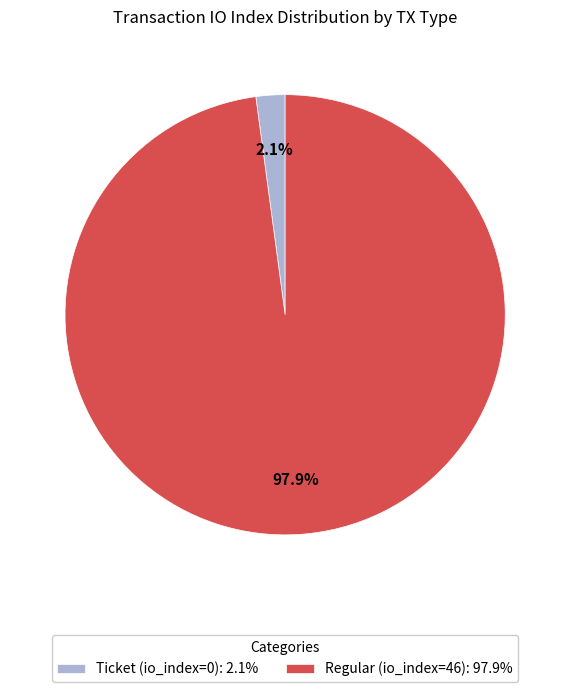

What percentage is the Regular (io_index=46) slice, to the nearest percent?

98%